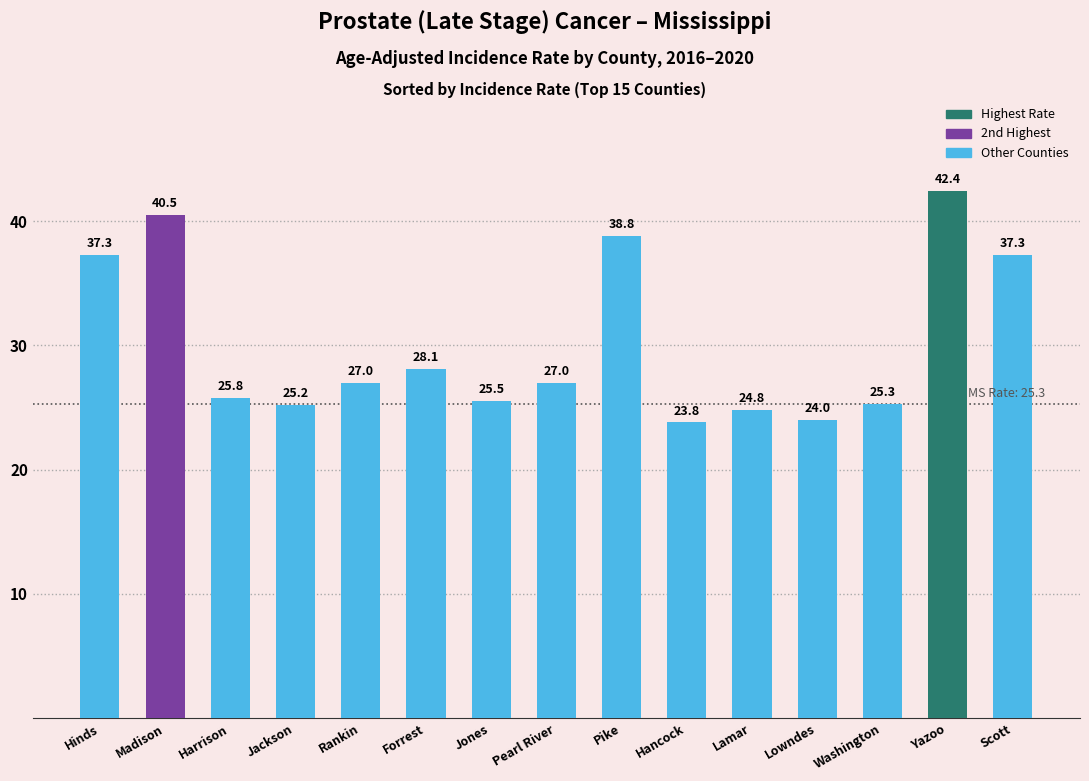

How many categories are shown in the chart?

15